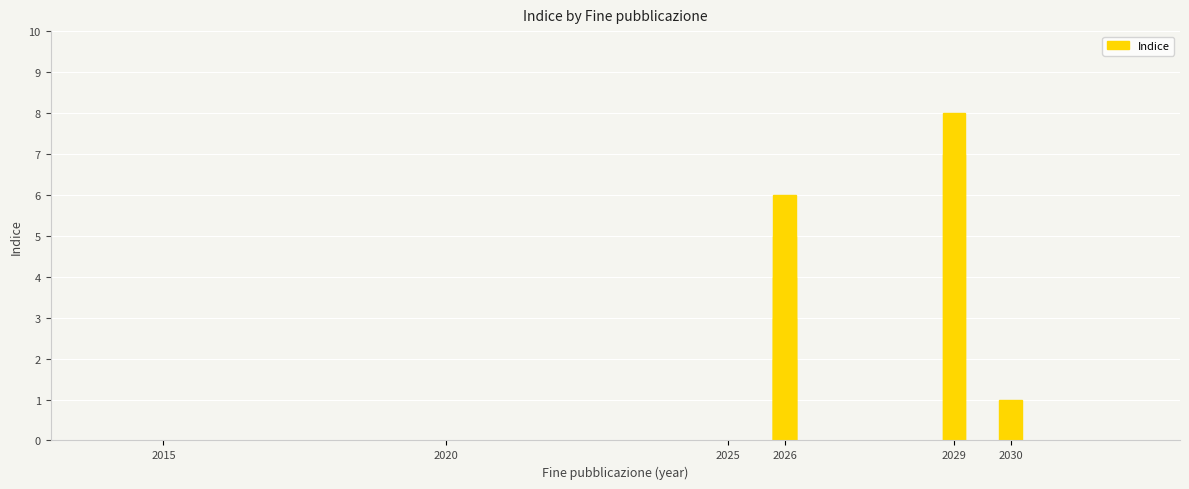

How many values are below 5?

4